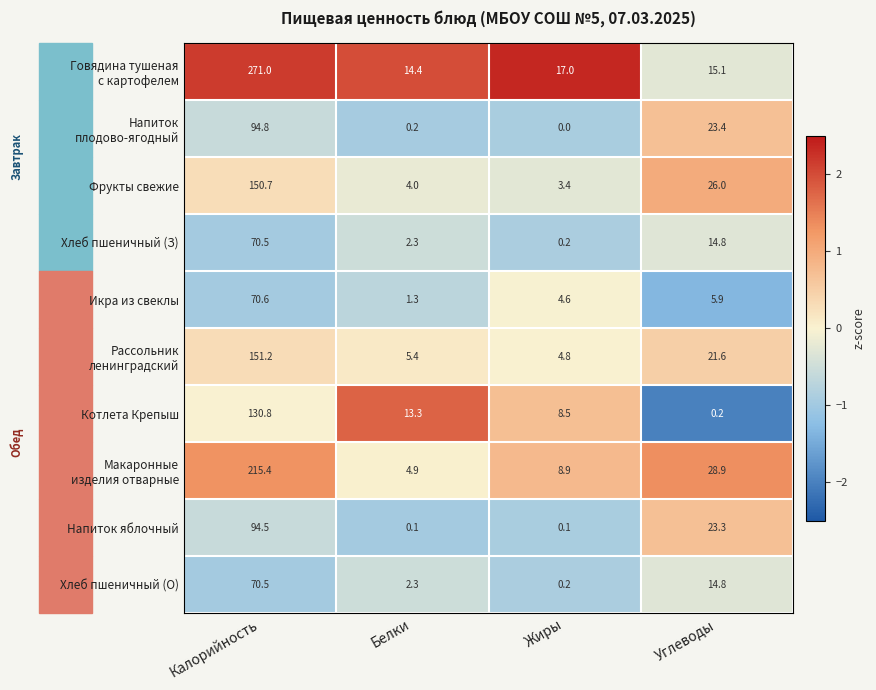

What is the greatest value displayed?

271.0